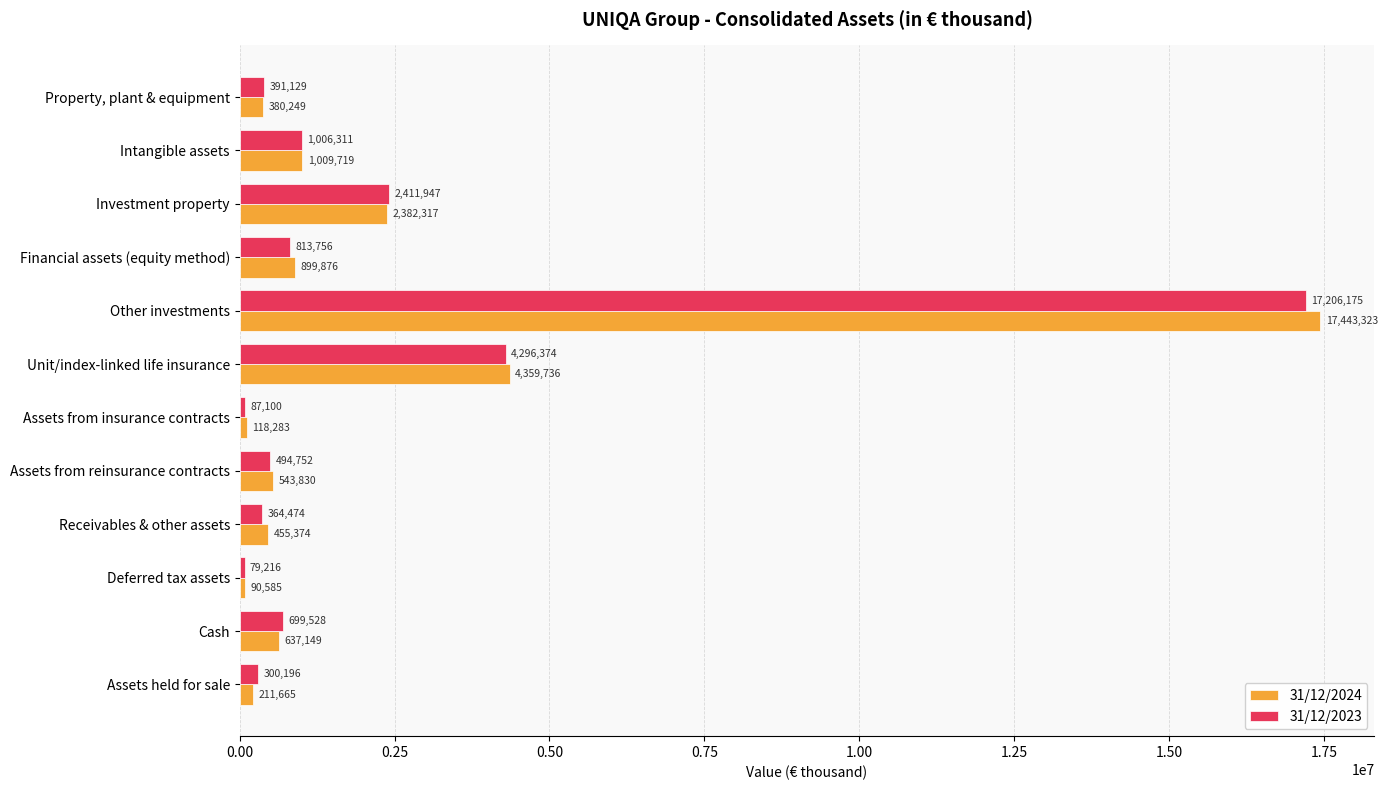

At Property, plant & equipment, list the series in order from largest to smallest.

31/12/2023, 31/12/2024